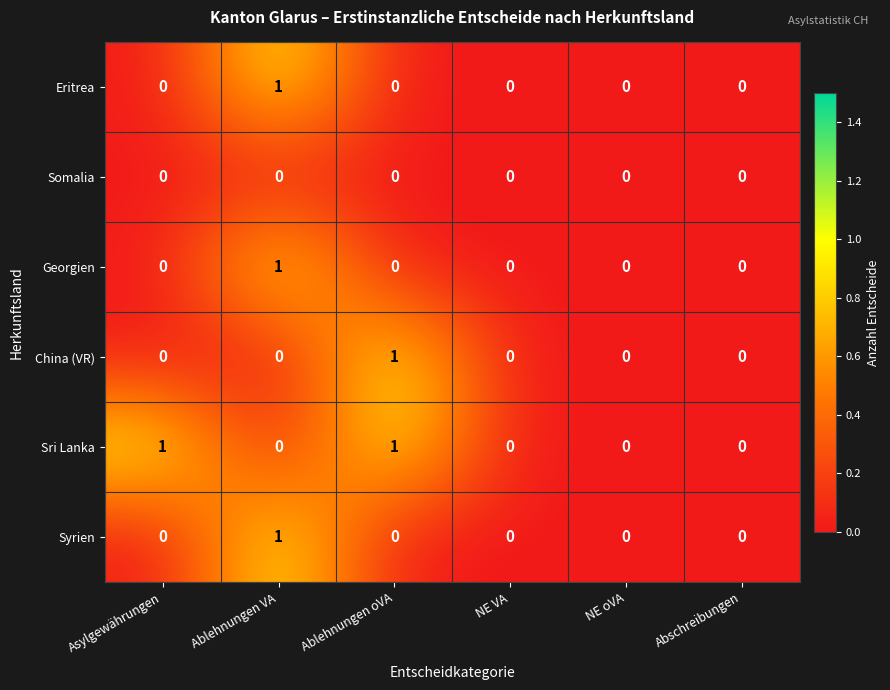

Count the number of categories in the chart.

6